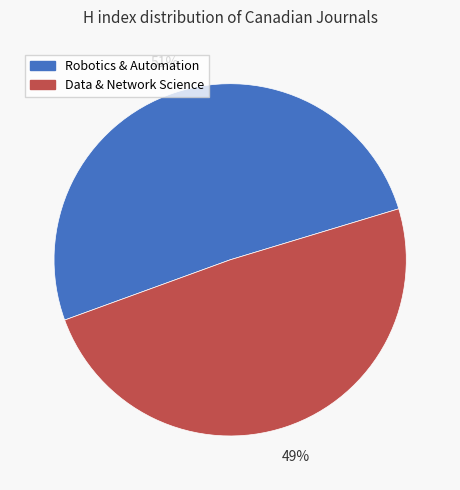

Is there any slice that represents more than half of the pie?

Yes